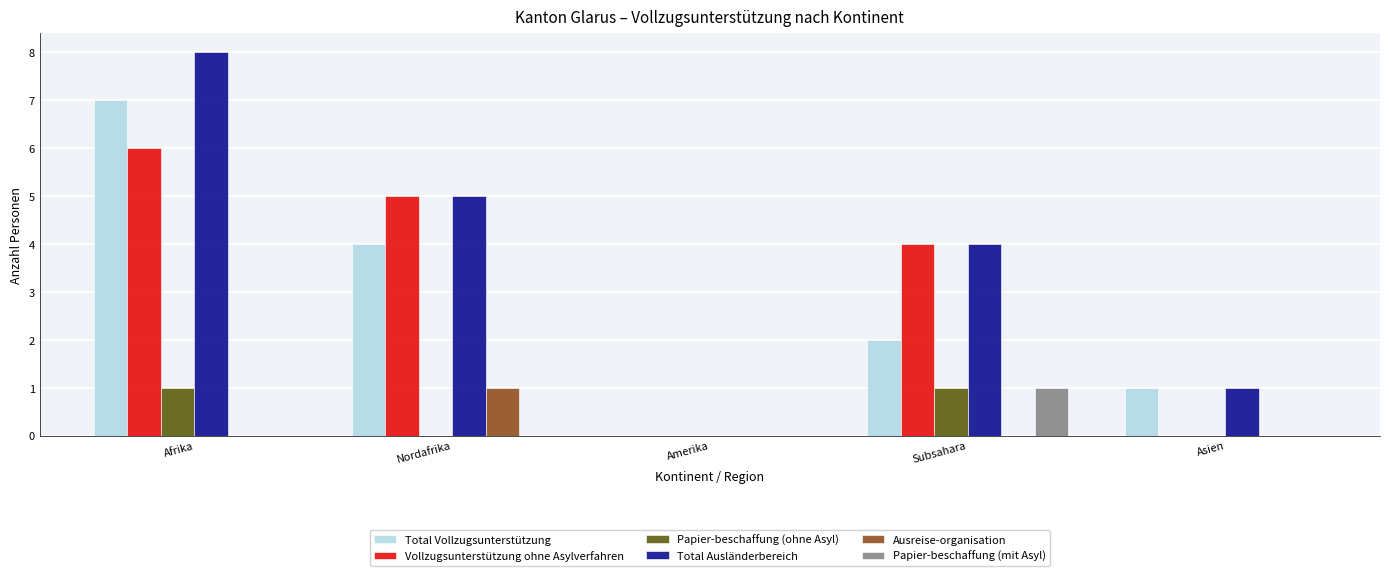

Reading left to right, what are all the values shown in this chart?

Total Vollzugsunterstützung: 7	4	0	2	1
Vollzugsunterstützung ohne Asylverfahren: 6	5	0	4	0
Papier-beschaffung (ohne Asyl): 1	0	0	1	0
Total Ausländerbereich: 8	5	0	4	1
Ausreise-organisation: 0	1	0	0	0
Papier-beschaffung (mit Asyl): 0	0	0	1	0